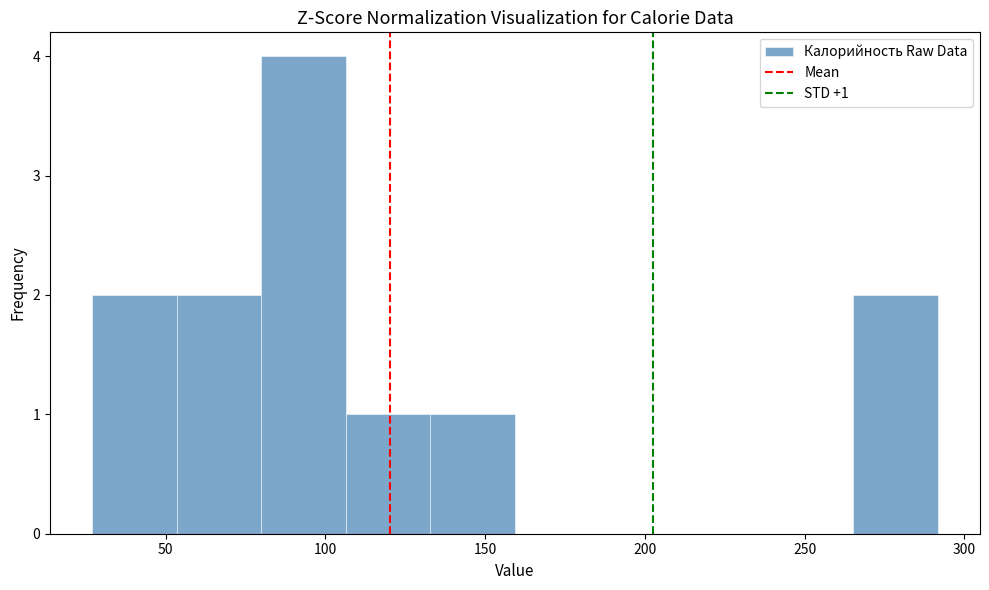

Over which range of the x-axis is the bar tallest?

80 to 105